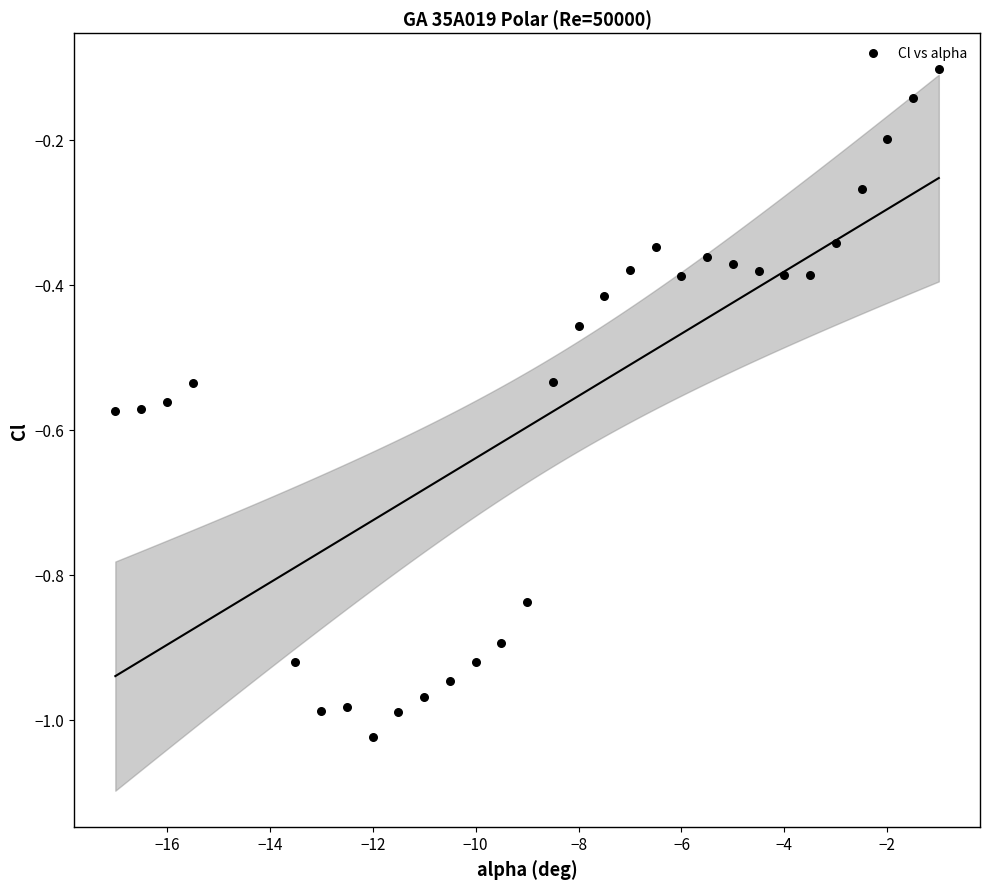

What is the range of X values (max minus min)?

16.0